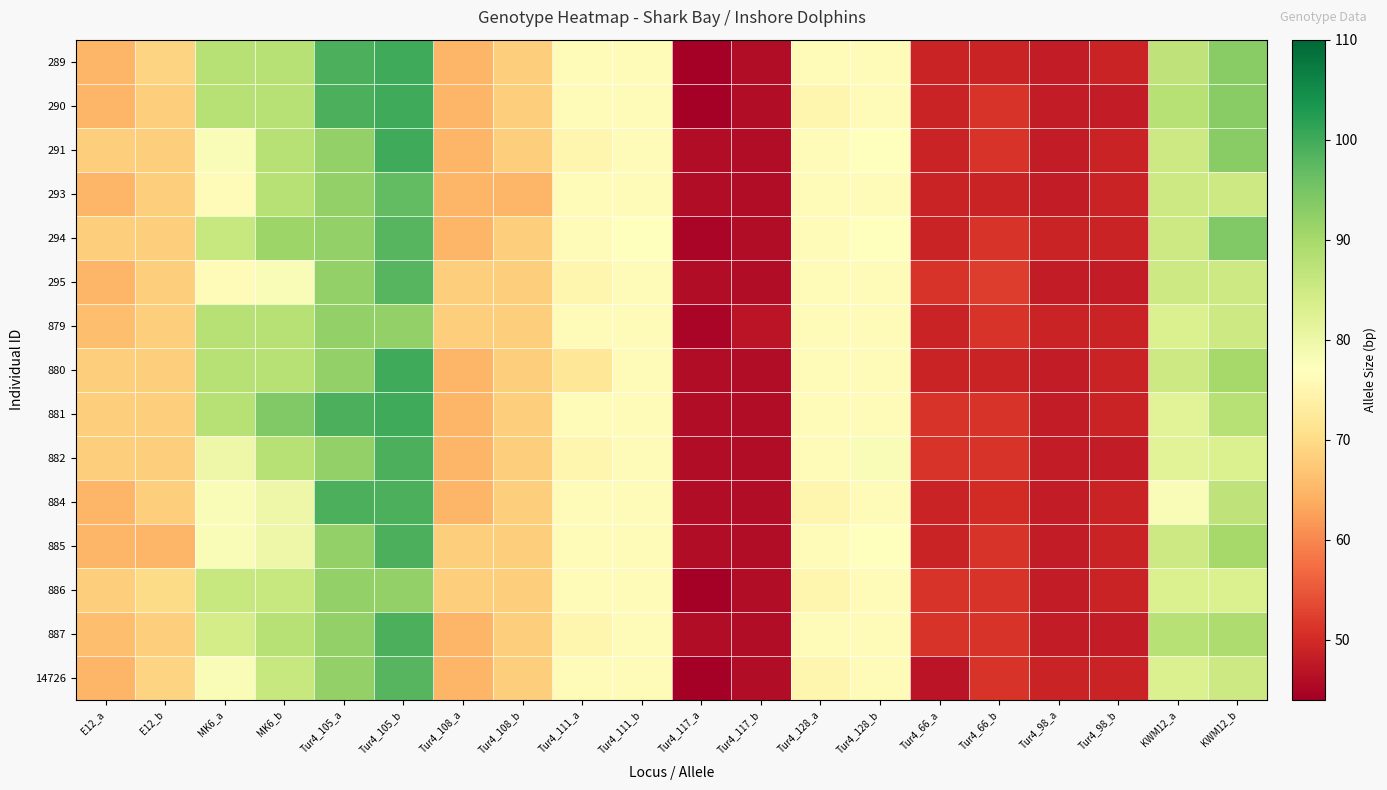

What is the difference between the highest and lowest values at E12_b?

5